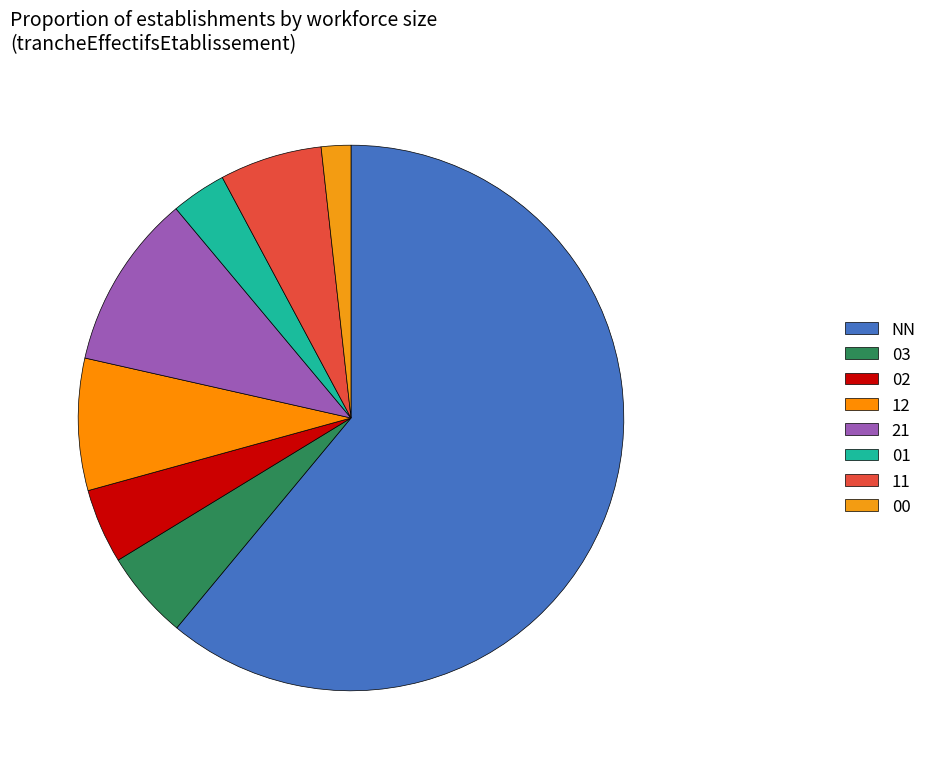

How many segments does this pie chart have?

8